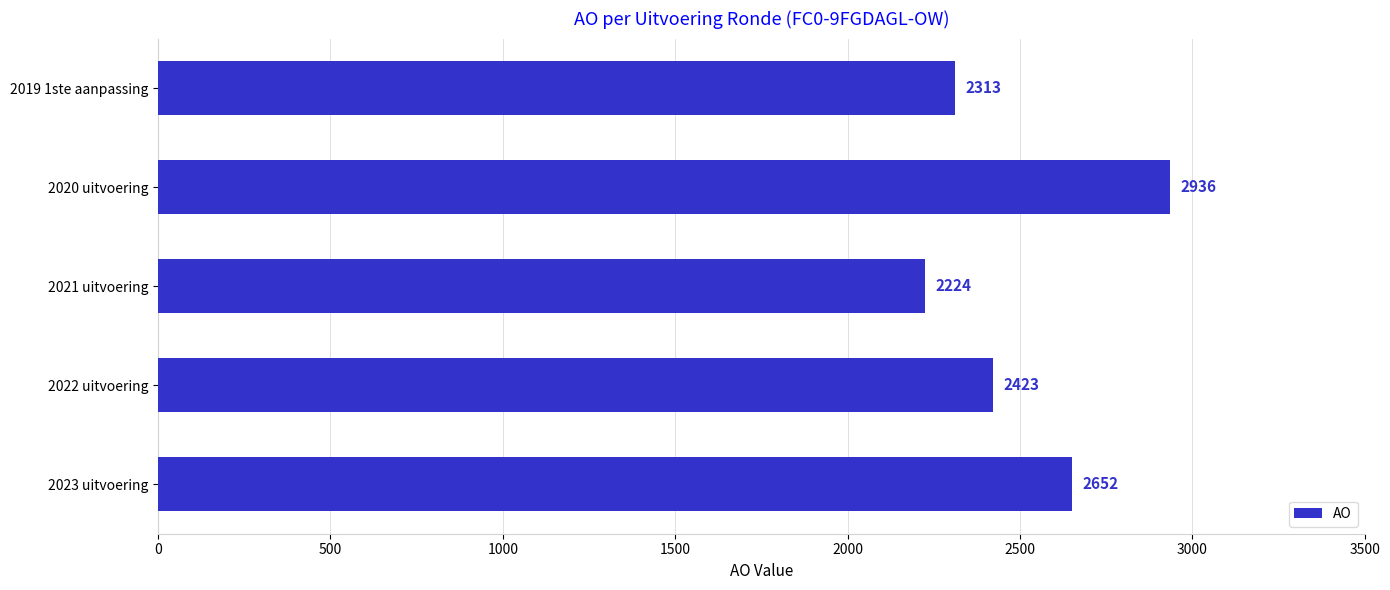

What is the difference between the maximum and minimum values?

712